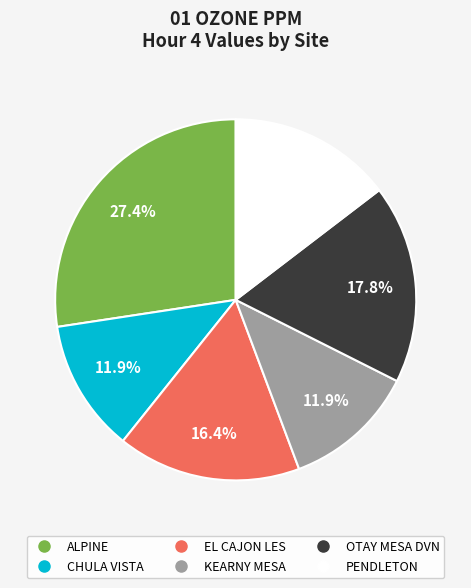

Which has a higher value, OTAY MESA DVN or PENDLETON?

OTAY MESA DVN